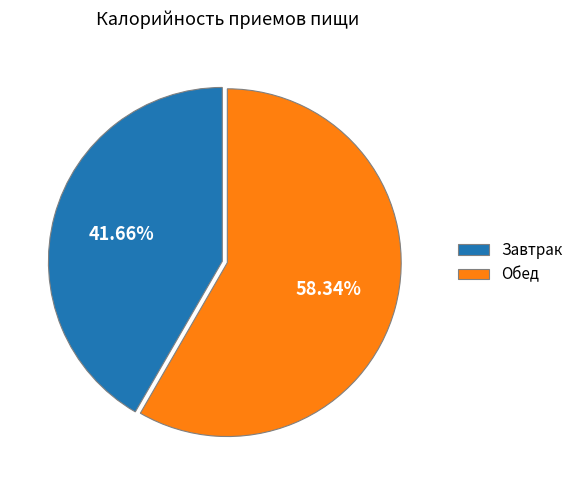

Is there a majority slice in this chart?

Yes